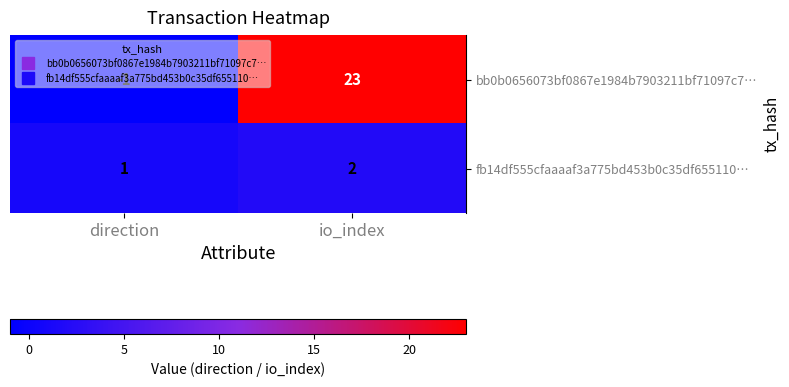

At which label is bb0b0656073bf0867e1984b7903211bf71097c7… closest to 11?

direction